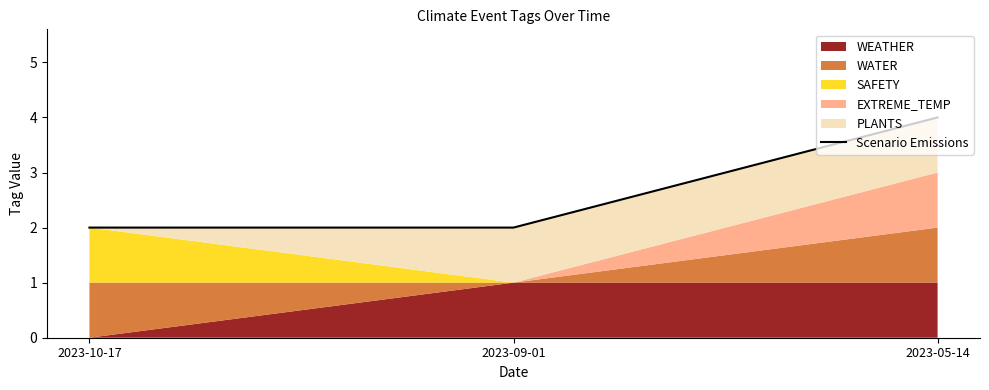

How many data points does each series have?

3